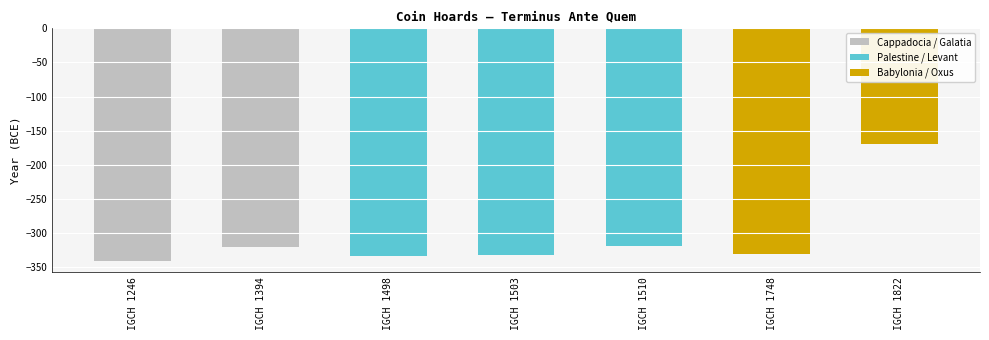

Which category has the lowest value across all series?

IGCH 1246